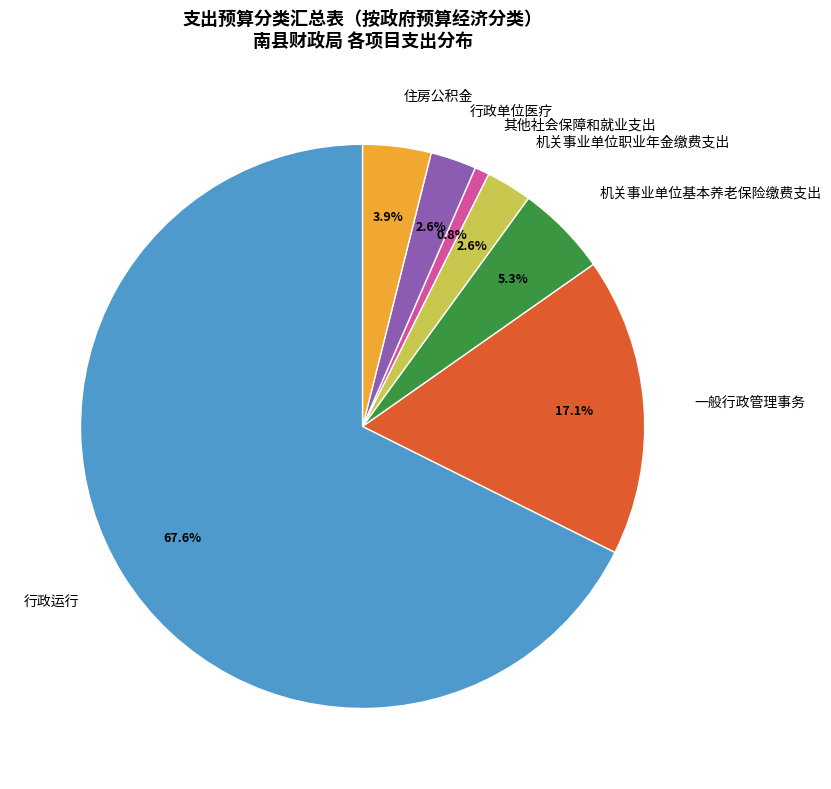

Which category has the smallest portion of the pie?

其他社会保障和就业支出